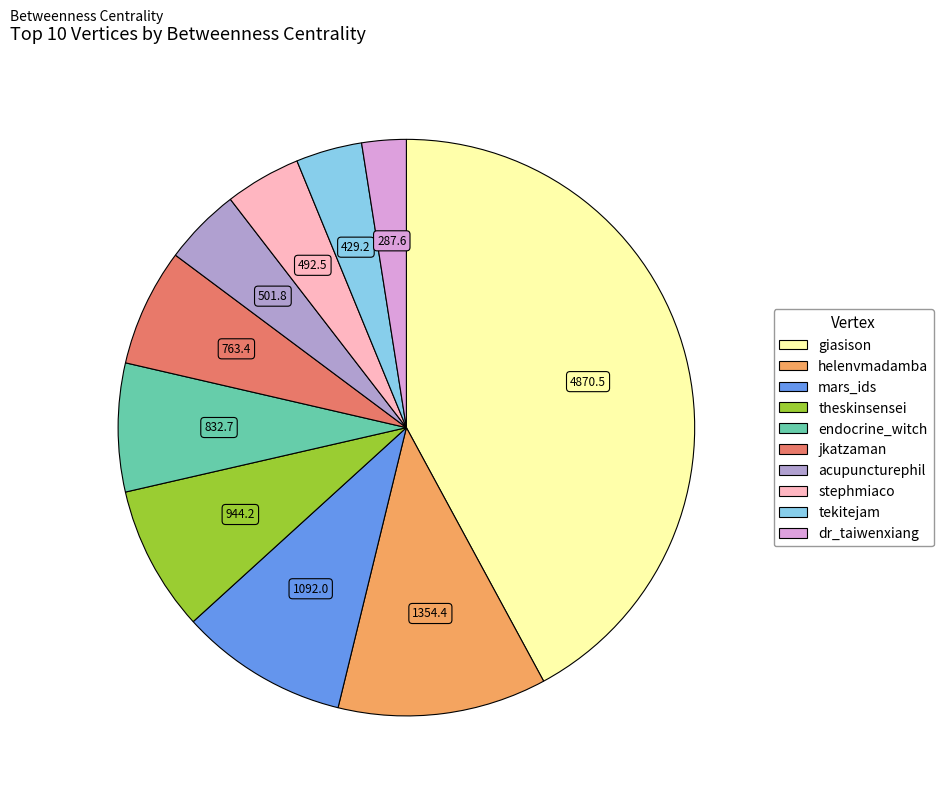

Count the number of slices in the pie.

10